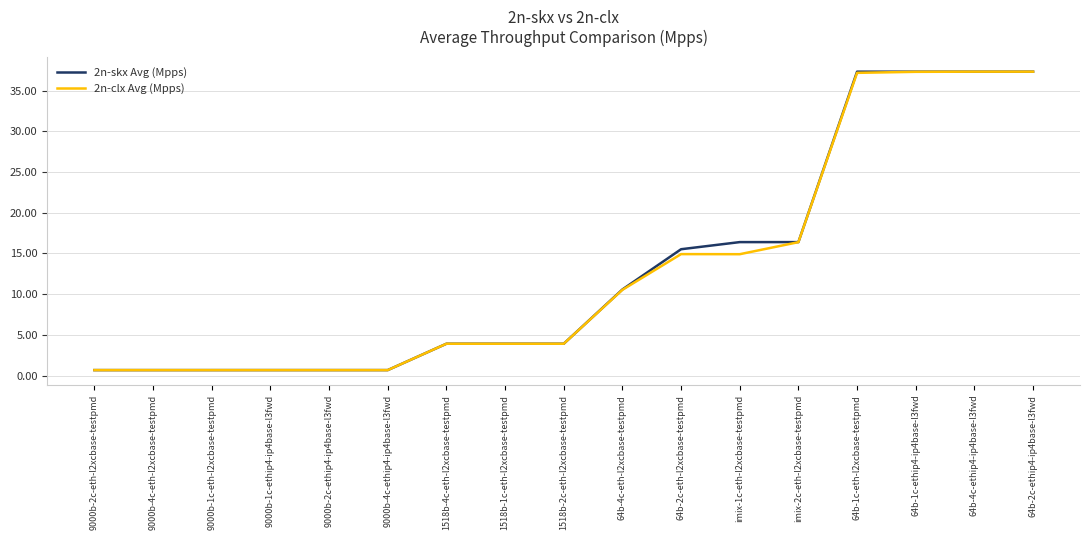

At which label does 2n-skx Avg (Mpps) first exceed 3?

1518b-4c-eth-l2xcbase-testpmd